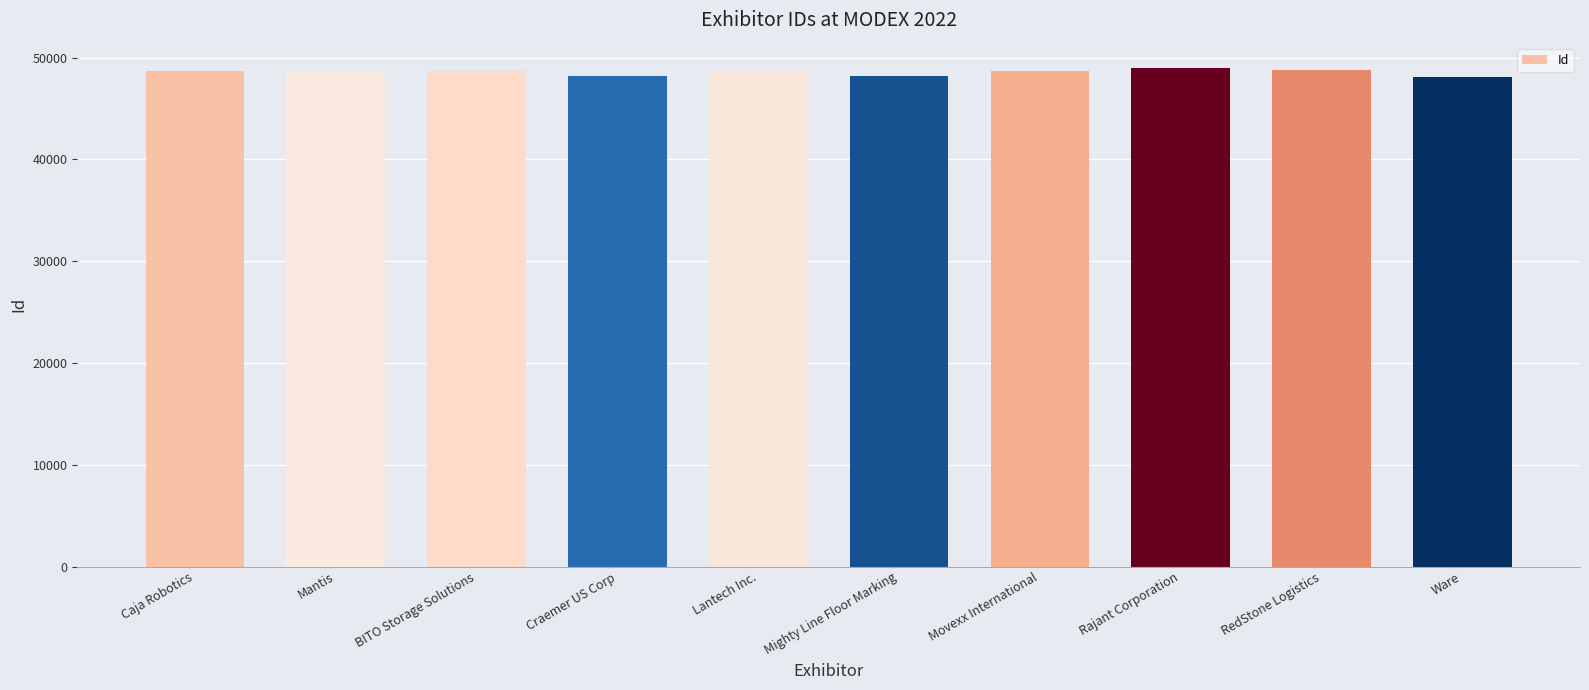

Which has a higher value, Mighty Line Floor Marking or BITO Storage Solutions?

BITO Storage Solutions